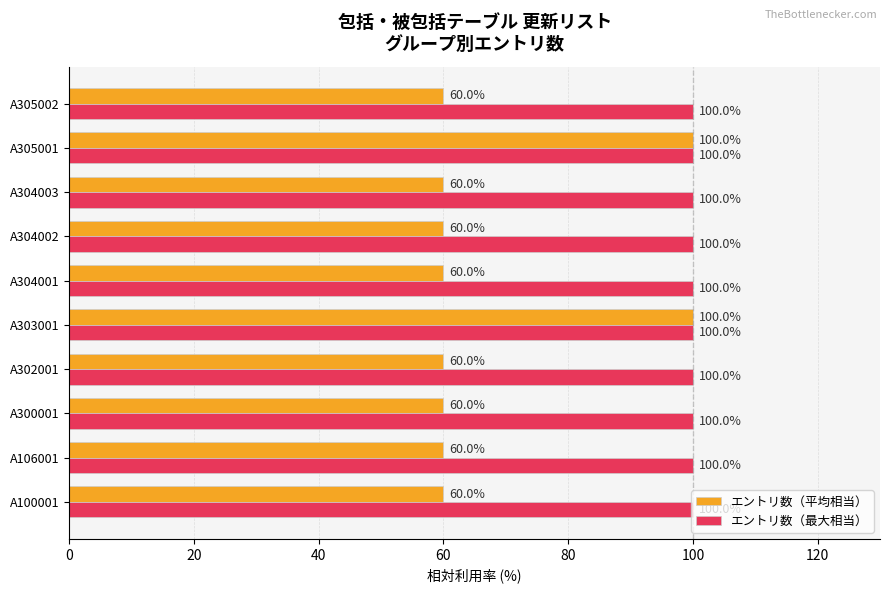

True or false: エントリ数（最大相当） has a value of 100 at A305002.

True